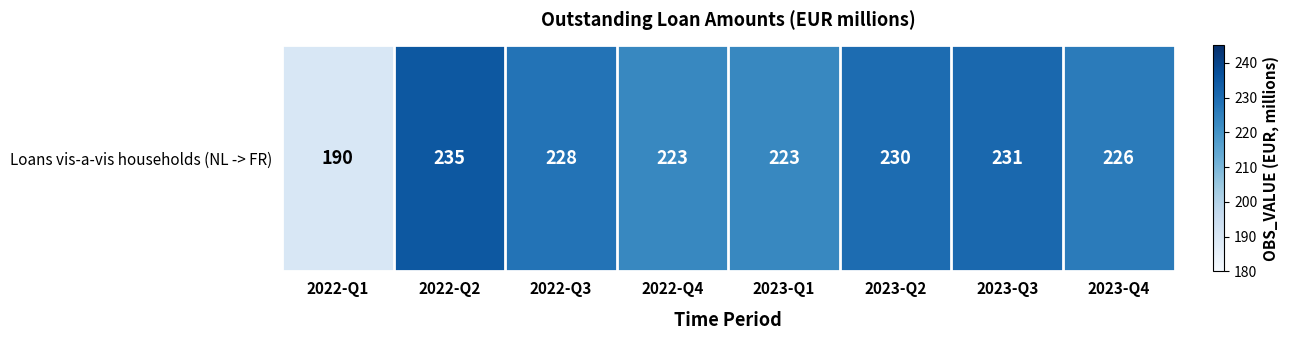

What is the greatest value displayed?

235